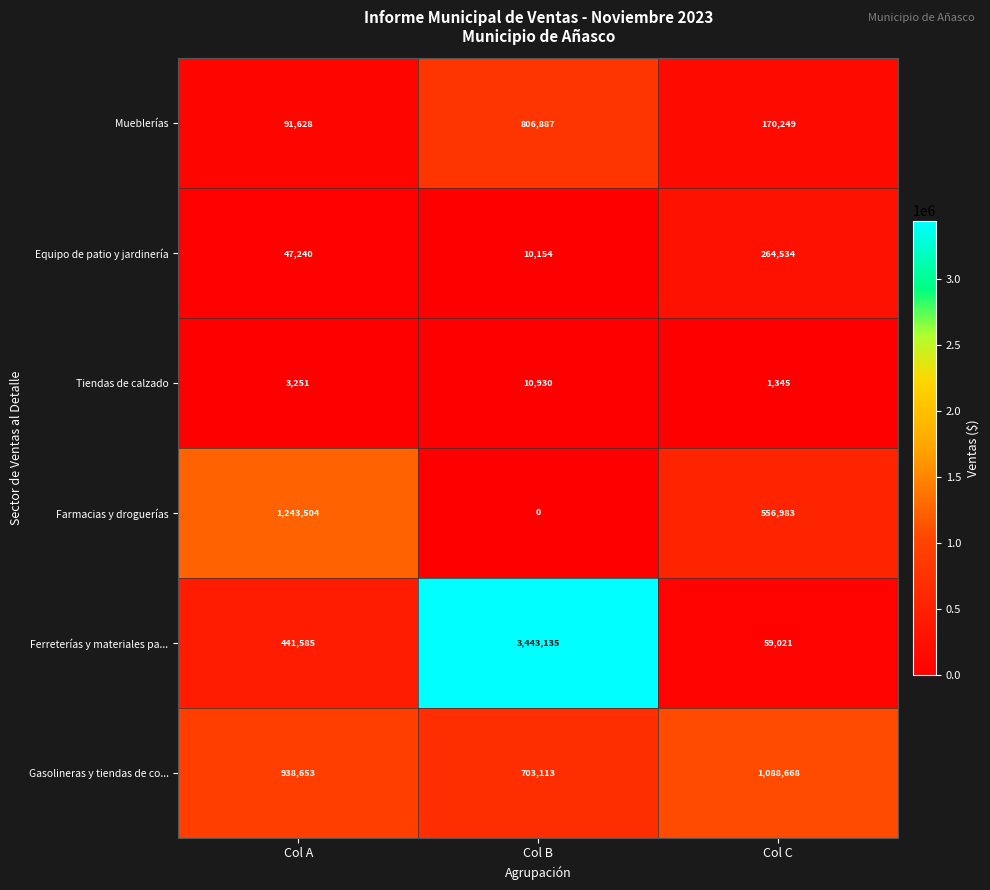

What is the spread (max minus min) of values at Col B?

3443135